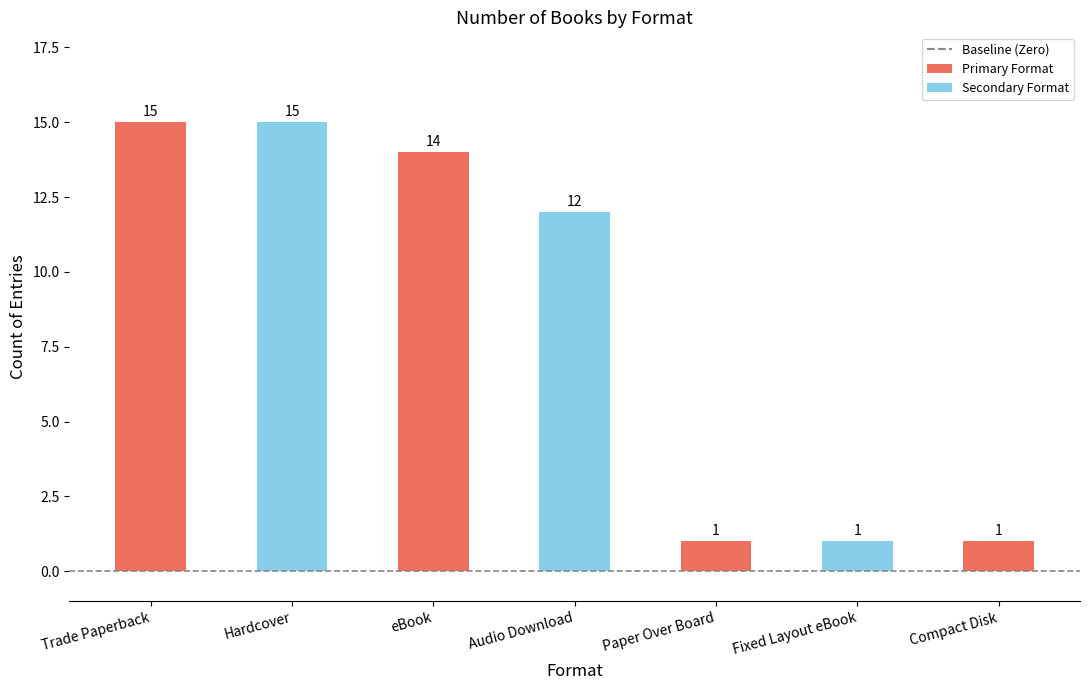

What position from the left is Fixed Layout eBook?

6